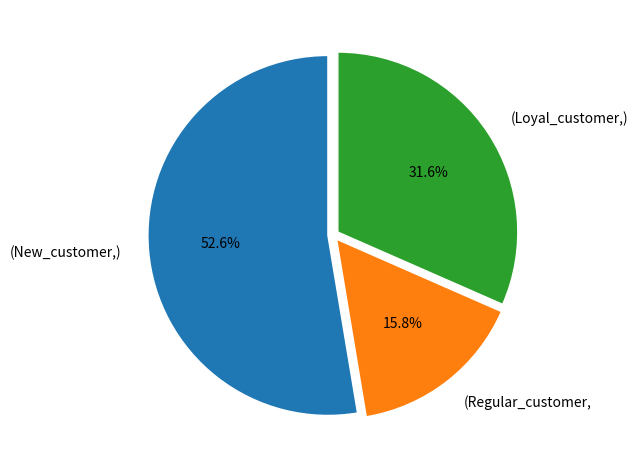

Is there any slice that represents more than half of the pie?

Yes